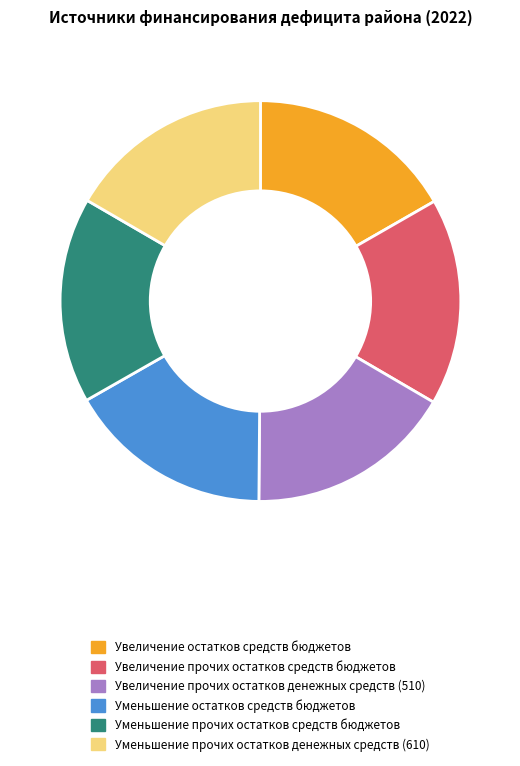

The Увеличение прочих остатков денежных средств (510) slice represents 30% of the pie. True or false?

False